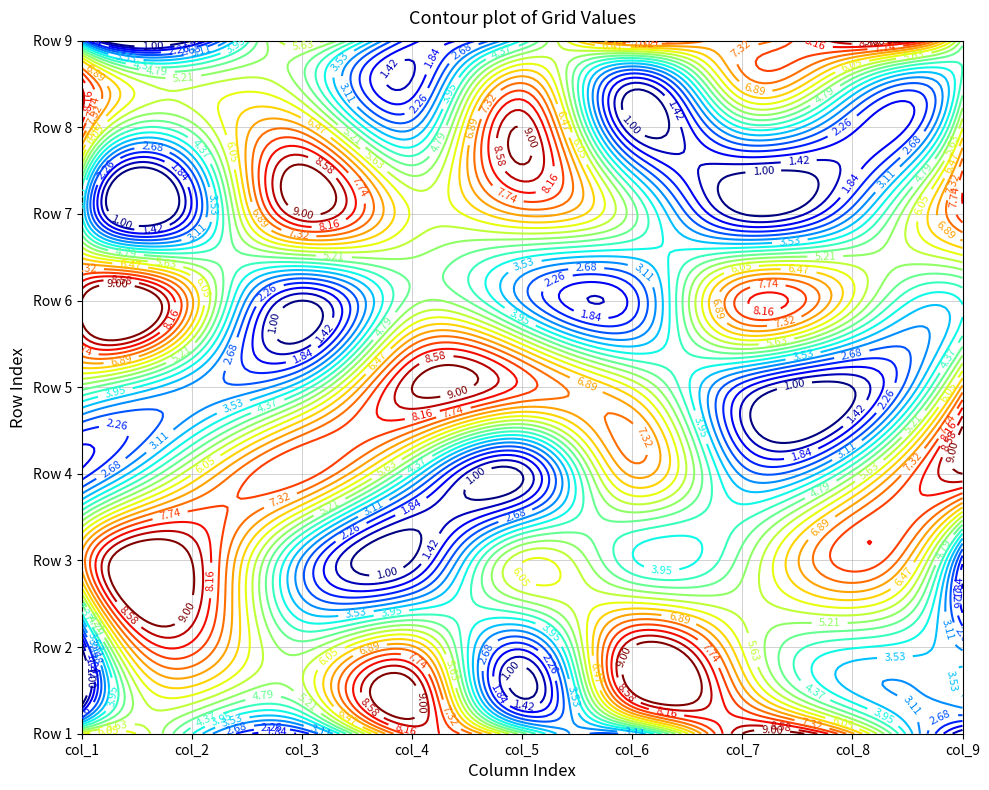

What is the sum of the Row 7 values at 4 and 5?

12